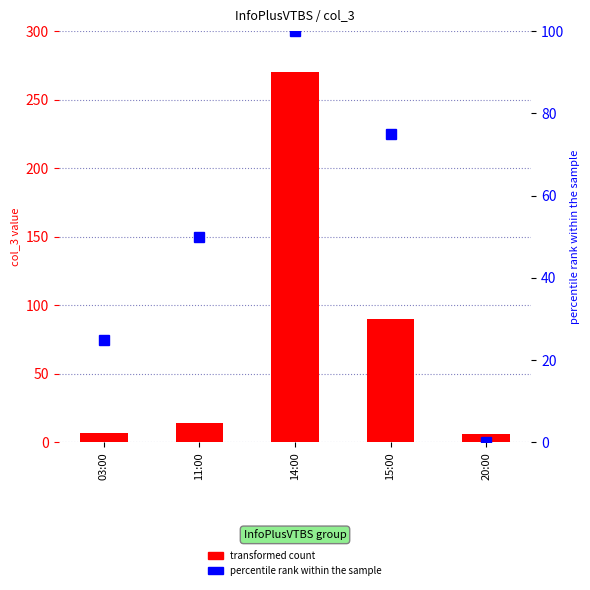

What is the sum of all transformed count values?

387